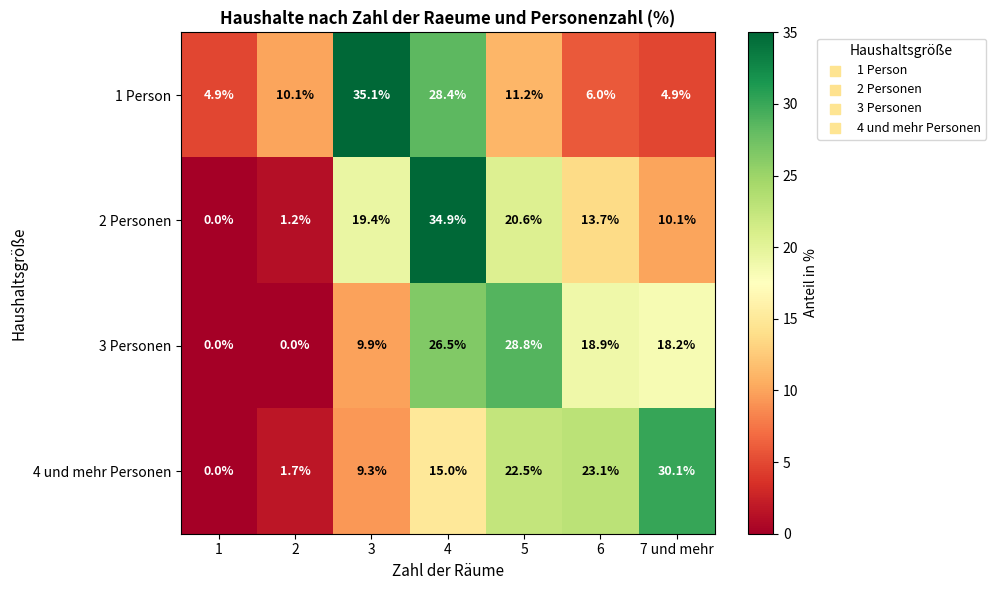

Which category has the highest value in the 1 Person series?

3